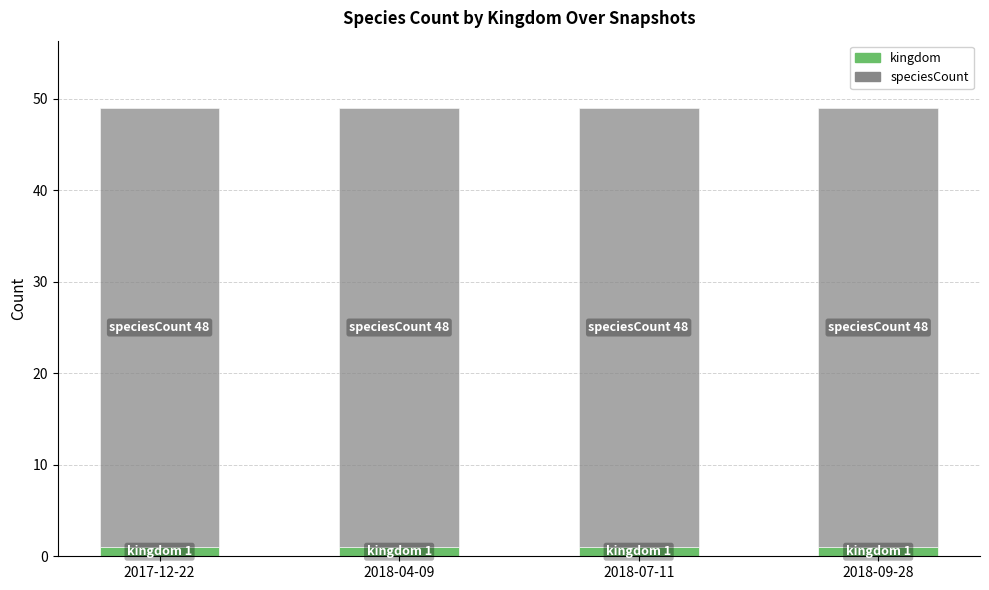

True or false: kingdom has a value of 1 at 2018-07-11.

True